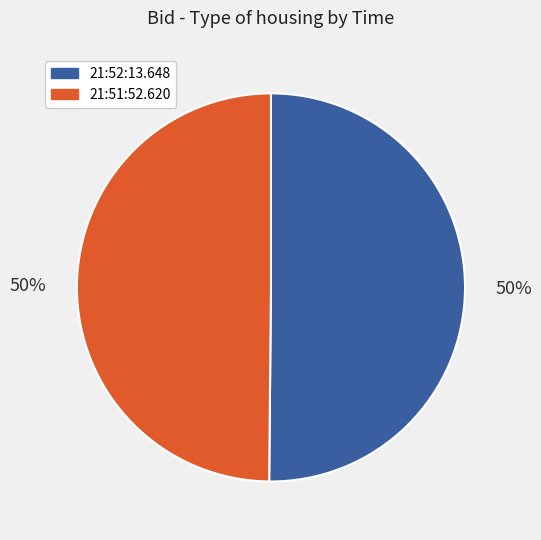

To the nearest percent, what is the average slice percentage?

50%